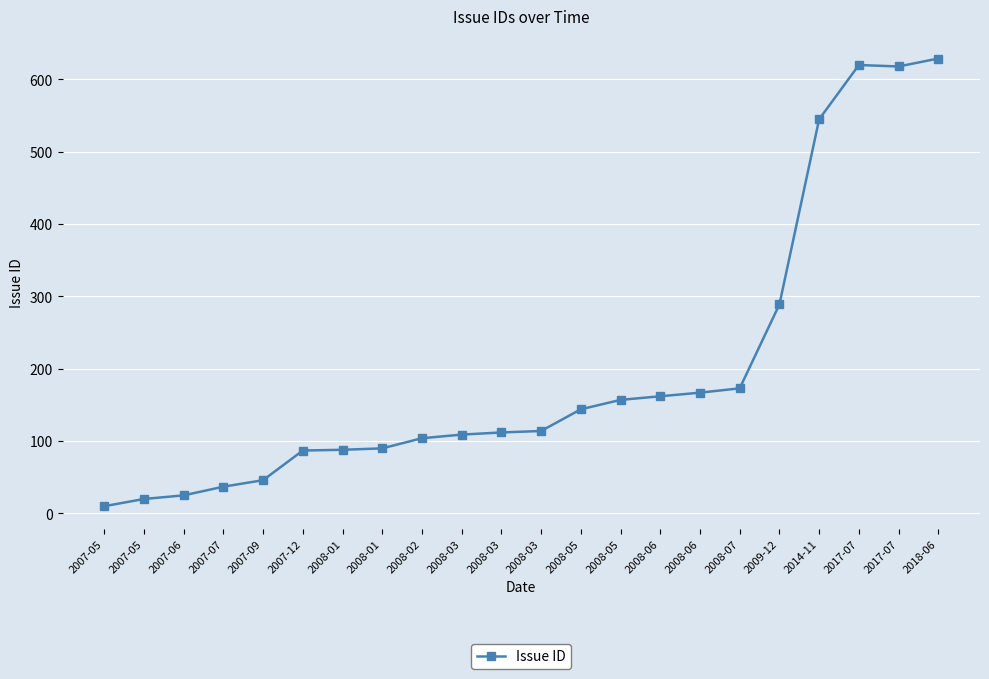

Rank the categories by value from lowest to highest.

2007-05, 2007-05, 2007-06, 2007-07, 2007-09, 2007-12, 2008-01, 2008-01, 2008-02, 2008-03, 2008-03, 2008-03, 2008-05, 2008-05, 2008-06, 2008-06, 2008-07, 2009-12, 2014-11, 2017-07, 2017-07, 2018-06